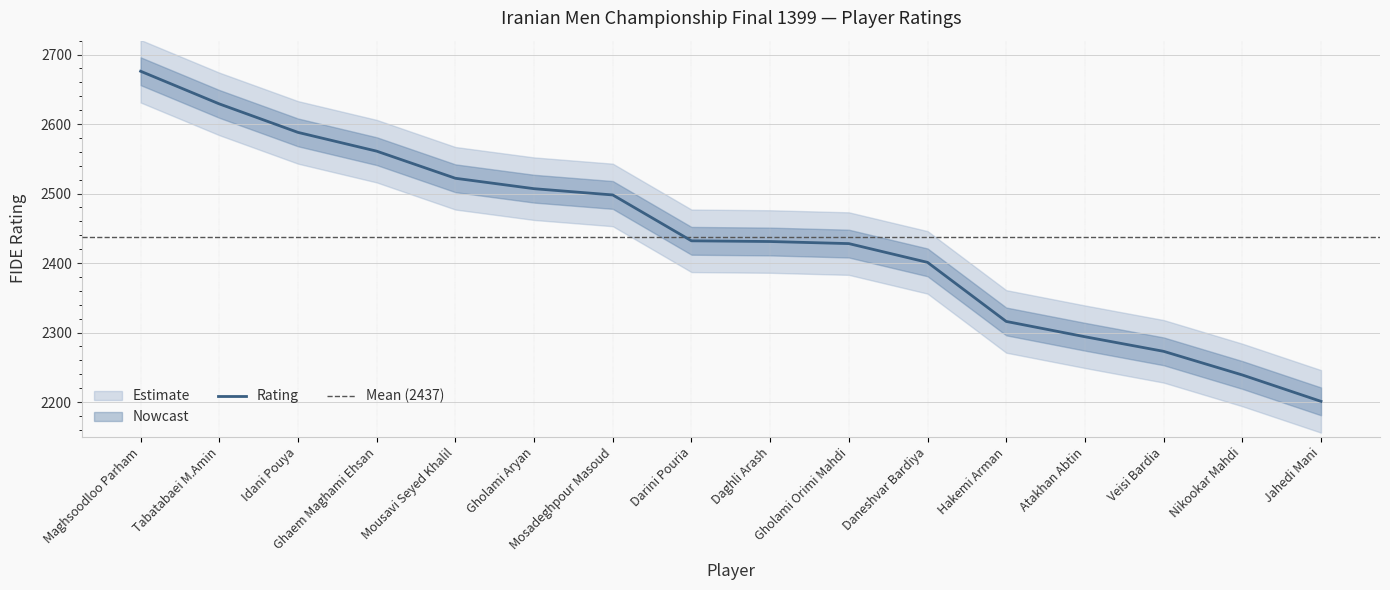

Where is the data nearest to the value 2438?

Darini Pouria